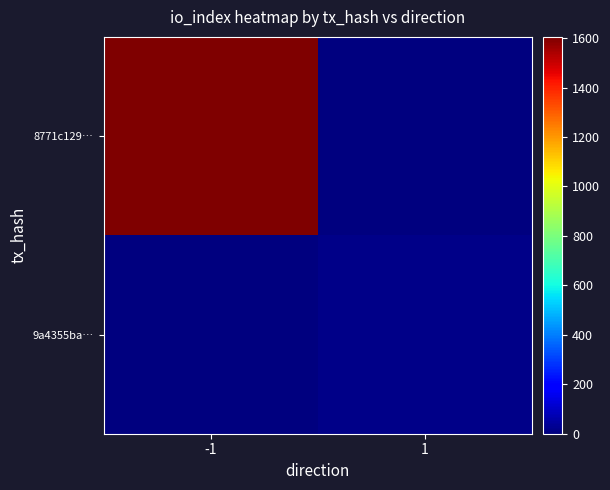

Reading right to left, list all the values displayed in this chart.

8771c129…: 1=0	-1=1605
9a4355ba…: 1=13	-1=0